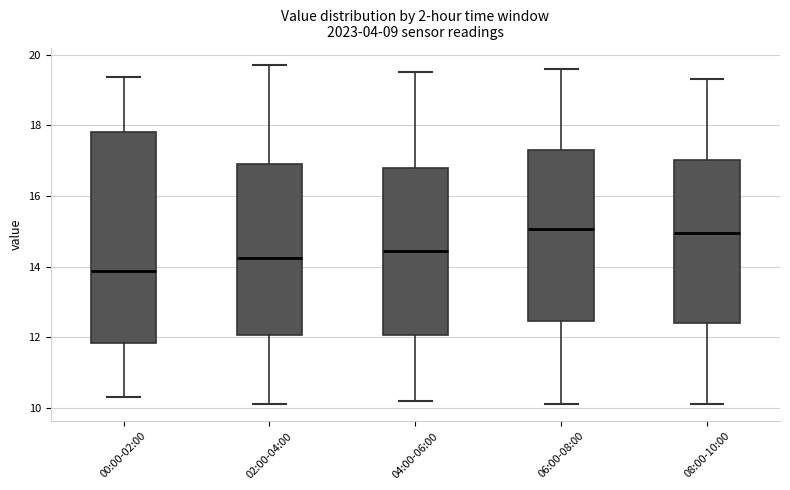

Comparing the boxes themselves (not the whiskers), which one is the tallest?

00:00-02:00